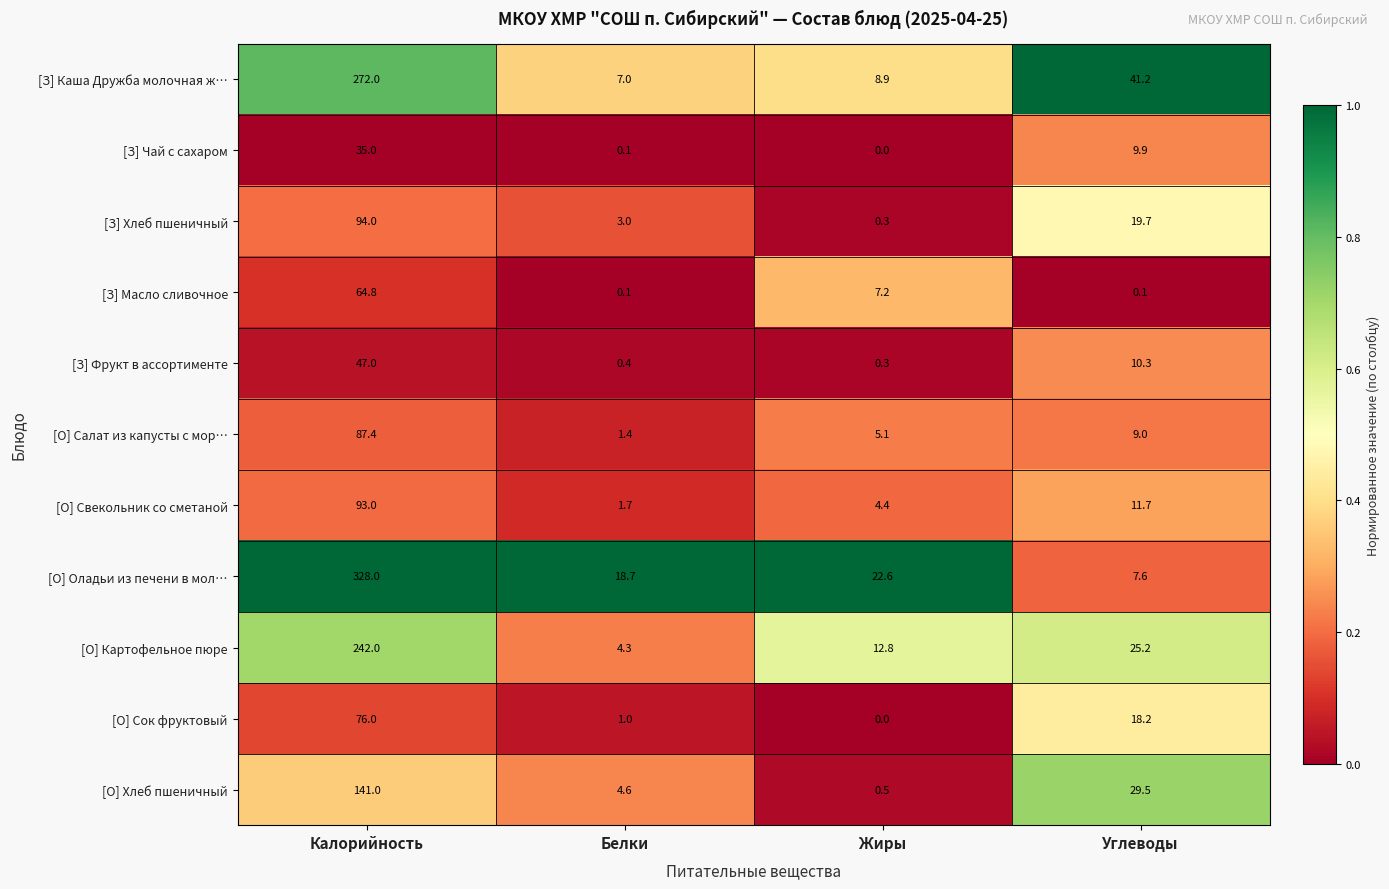

At Калорийность, list the series in order from largest to smallest.

[О] Оладьи из печени в мол…, [З] Каша Дружба молочная ж…, [О] Картофельное пюре, [О] Хлеб пшеничный, [З] Хлеб пшеничный, [О] Свекольник со сметаной, [О] Салат из капусты с мор…, [О] Сок фруктовый, [З] Масло сливочное, [З] Фрукт в ассортименте, [З] Чай с сахаром